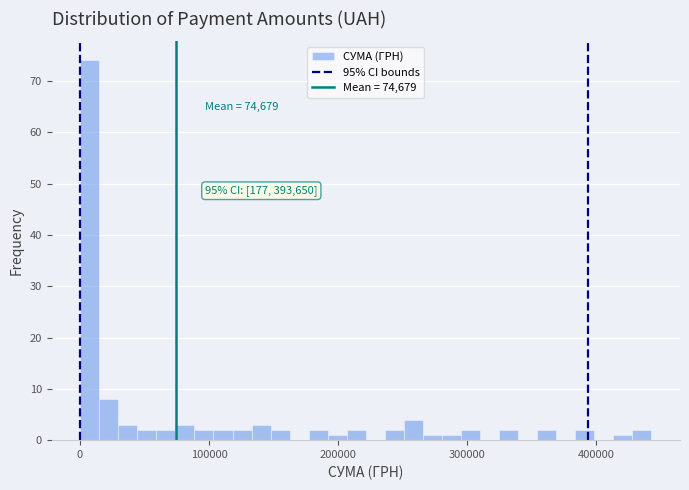

Read against the x-axis, roughly where is the centre of the tallest bar?

10000